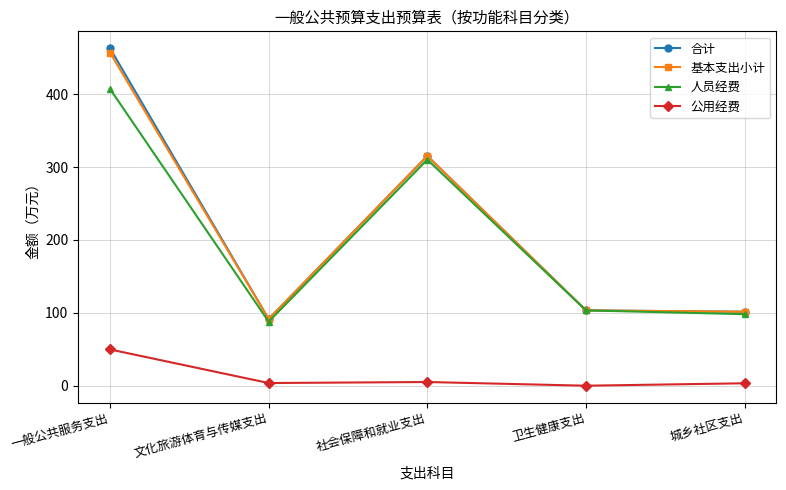

True or false: 合计 has more than 0 points higher than both neighbors.

True